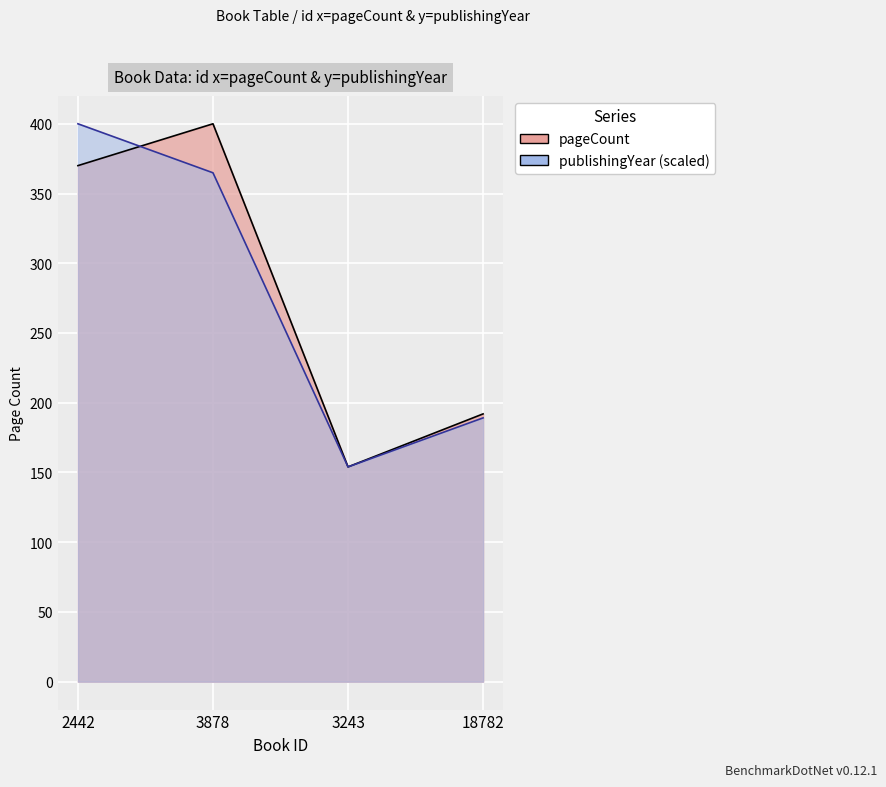

Which category has the lowest value in the pageCount series?

3243